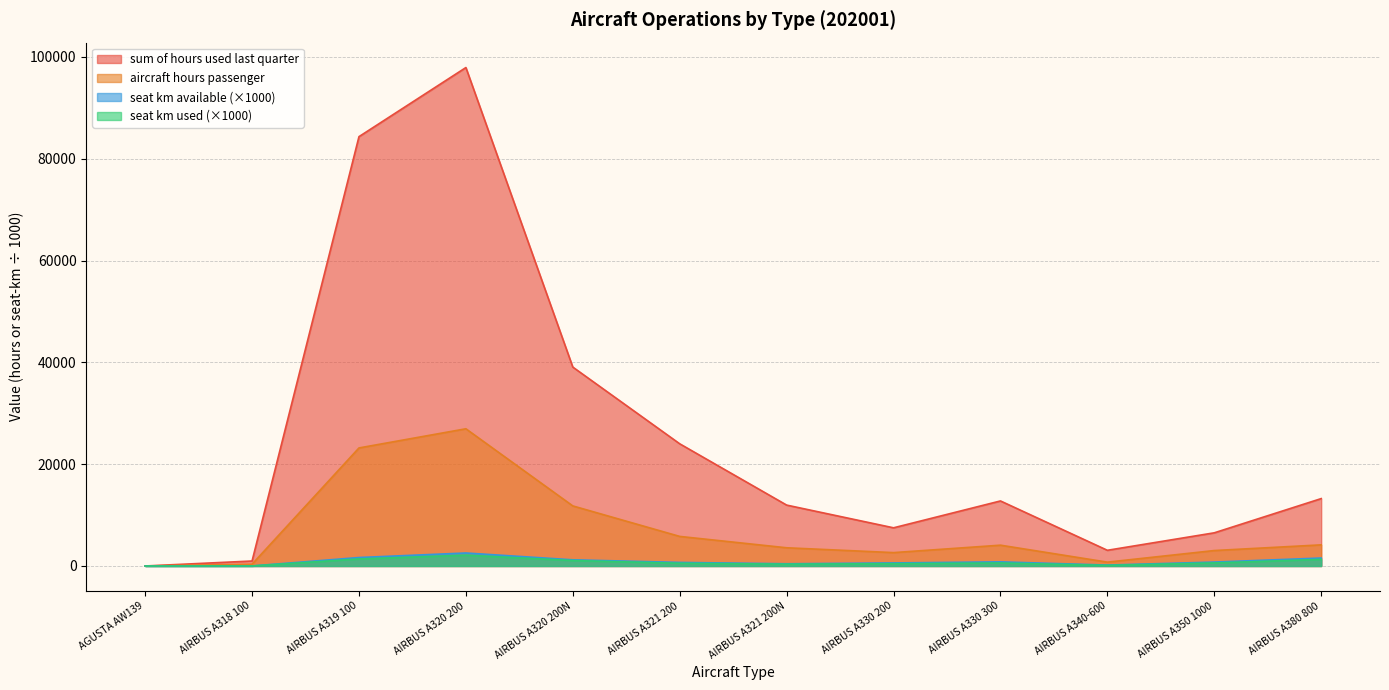

Rank the categories by sum_of_hours_used_last_quarter value from highest to lowest.

AIRBUS A320 200, AIRBUS A319 100, AIRBUS A320 200N, AIRBUS A321 200, AIRBUS A380 800, AIRBUS A330 300, AIRBUS A321 200N, AIRBUS A330 200, AIRBUS A350 1000, AIRBUS A340-600, AIRBUS A318 100, AGUSTA AW139